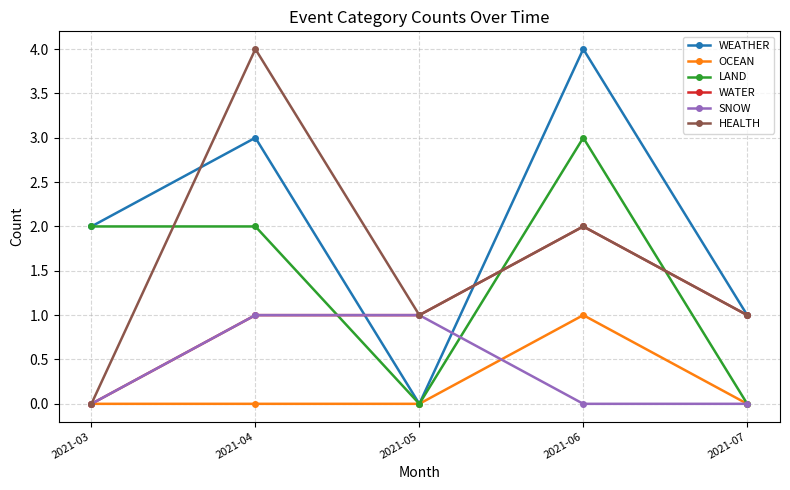

What is the total value across all series at 2021-06?

12